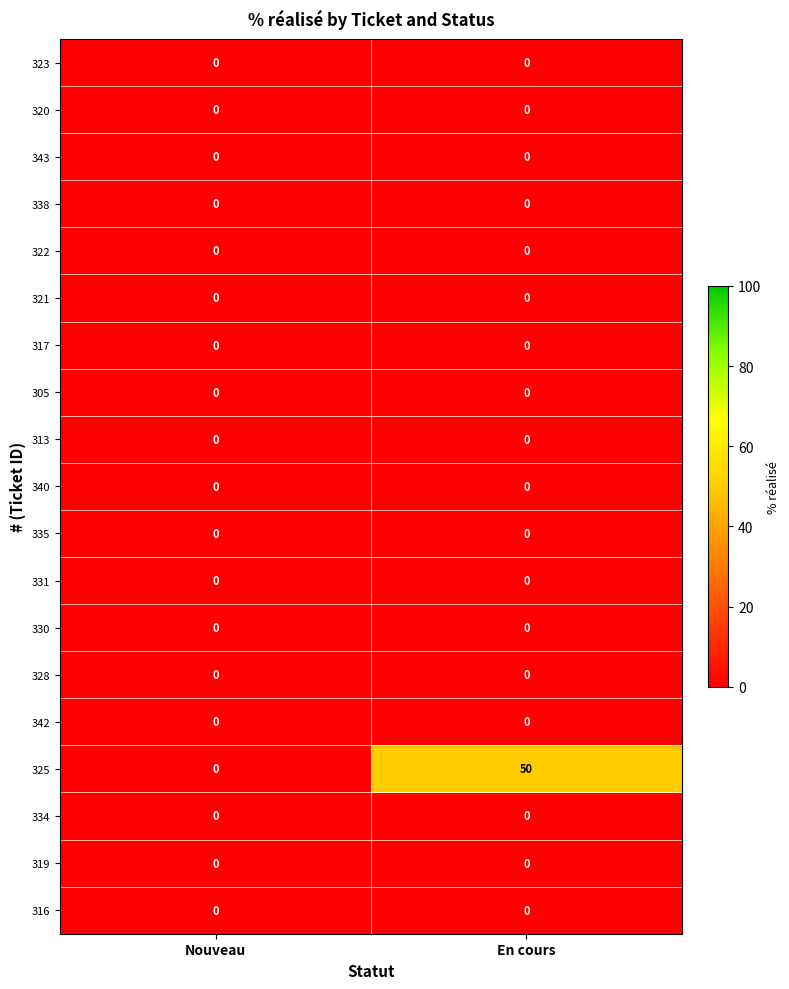

The 325 series shows 50 at En cours. True or false?

True